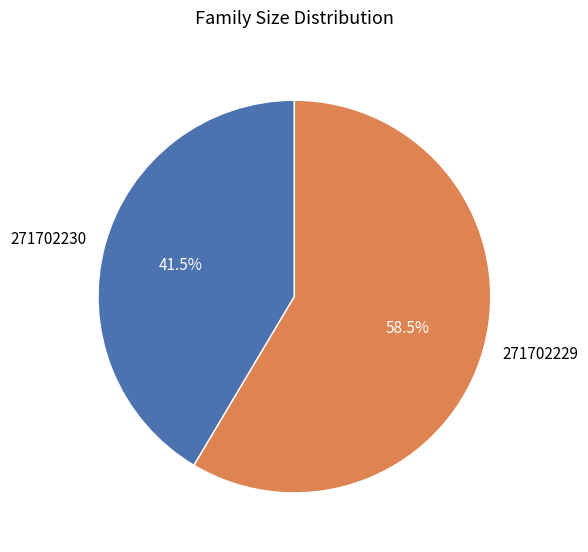

Count the number of slices in the pie.

2